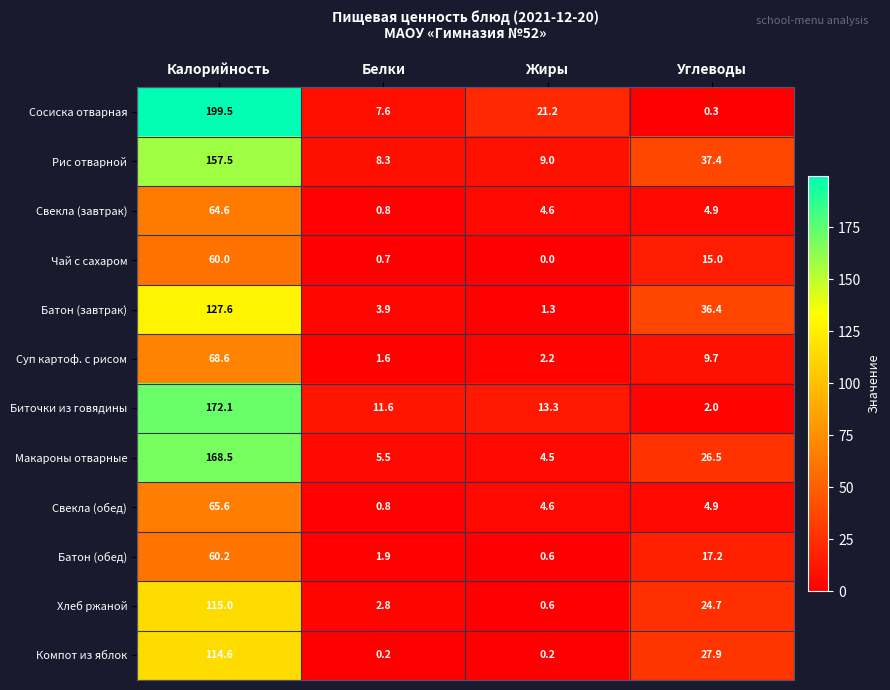

Which label corresponds to the largest value in the chart?

Калорийность